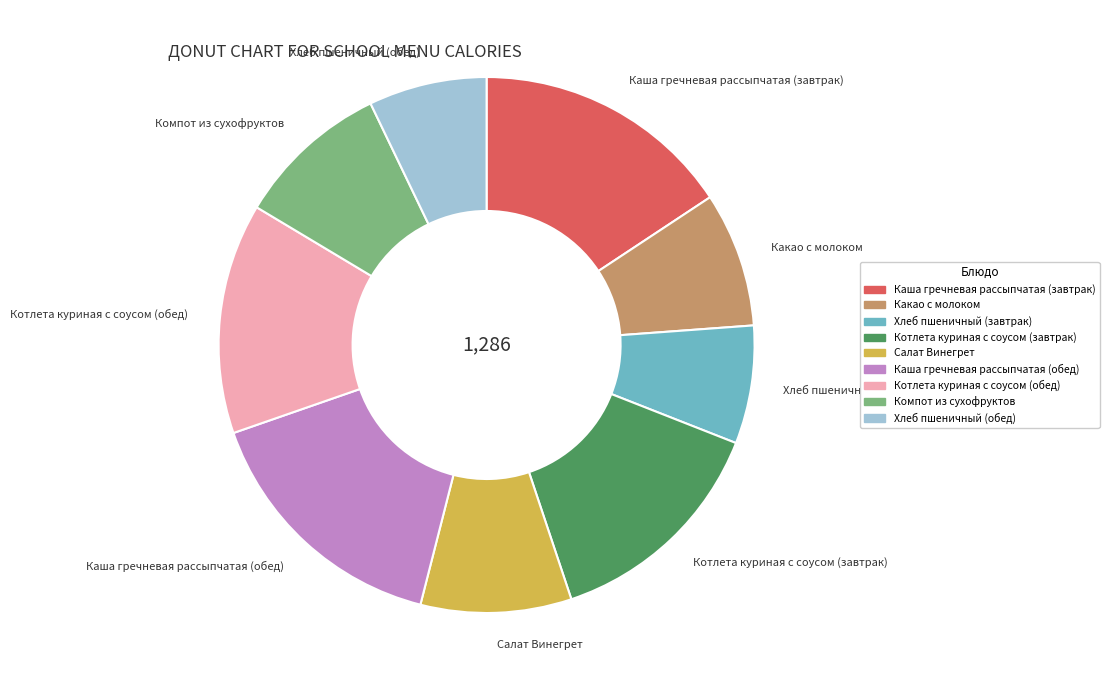

Is there a majority slice in this chart?

No